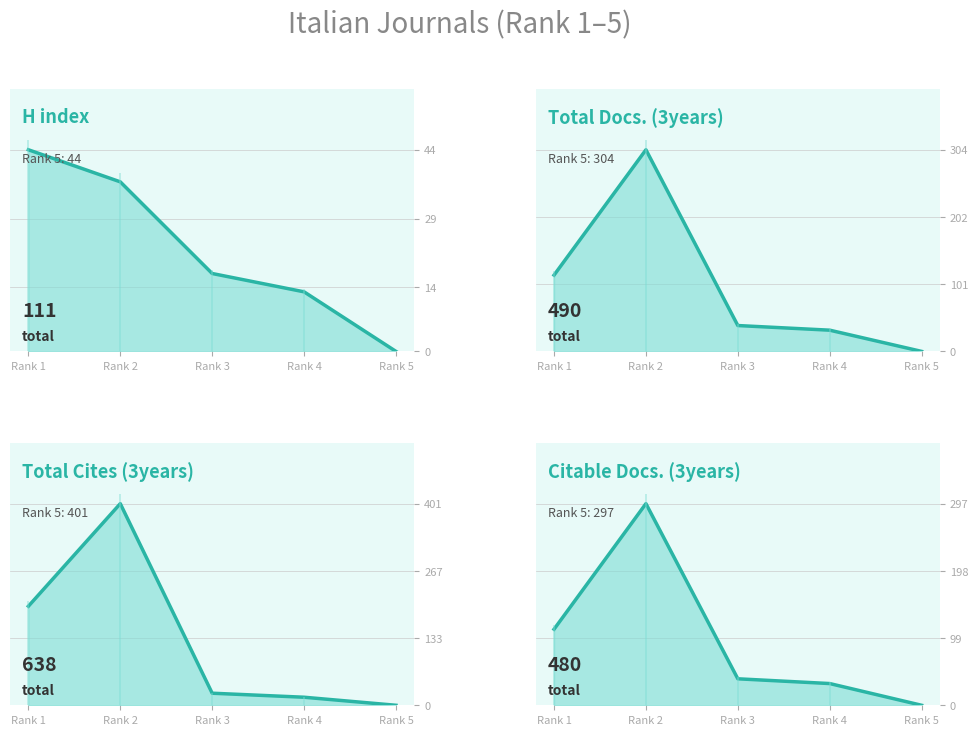

At how many categories does at least one series exceed 355?

1